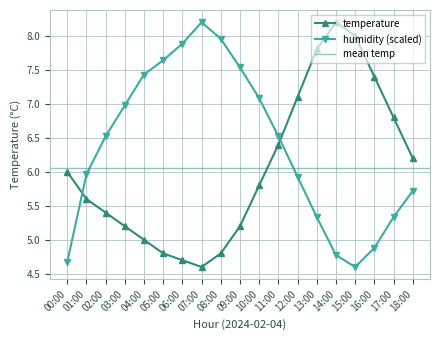

At which label does humidity first exceed 6?

02:00